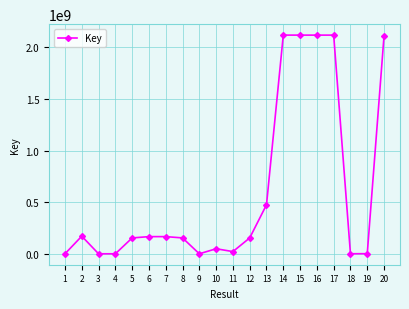

True or false: the data shows 336028 at 18.

True